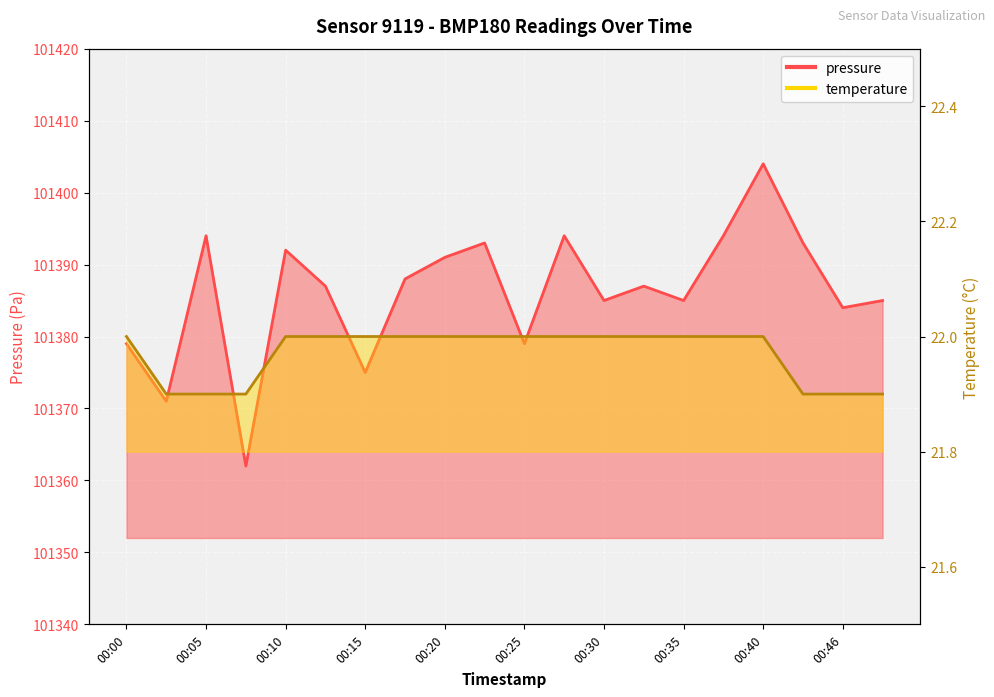

How many values in the temperature series are below 22?

6